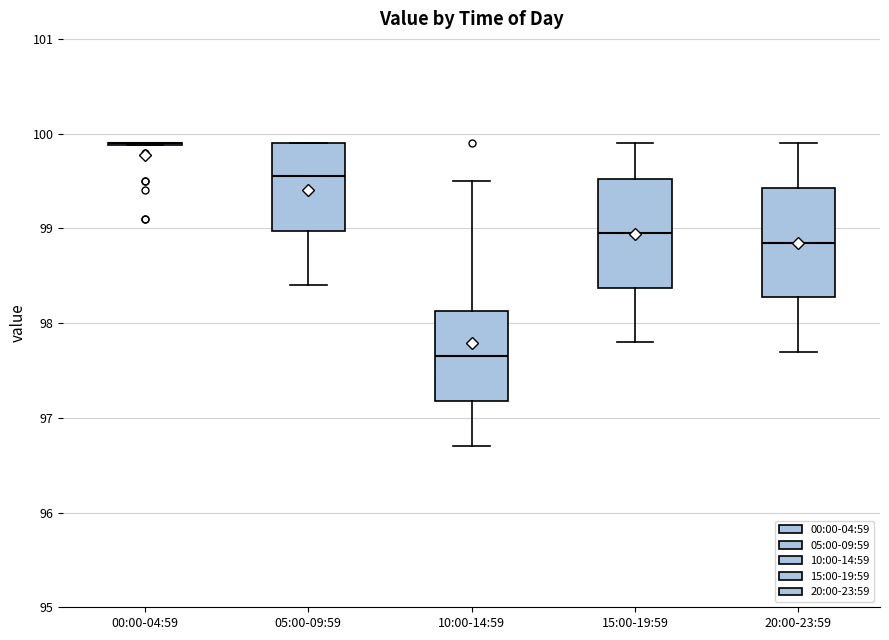

Reading left to right, transcribe this box plot: for each box, give where its median line is, the range the box spans, and where its two whiskers end, as read against the y-axis. The values are not printed on the chart, so give them approximately, as read against the axis.

00:00-04:59: box collapsed to a line at 99.9, whiskers 99.9 to 99.9
05:00-09:59: median 99.6, box 99.0 to 99.9, whiskers 98.4 to 99.9
10:00-14:59: median 97.7, box 97.2 to 98.1, whiskers 96.7 to 99.5
15:00-19:59: median 99.0, box 98.4 to 99.5, whiskers 97.8 to 99.9
20:00-23:59: median 98.9, box 98.3 to 99.4, whiskers 97.7 to 99.9